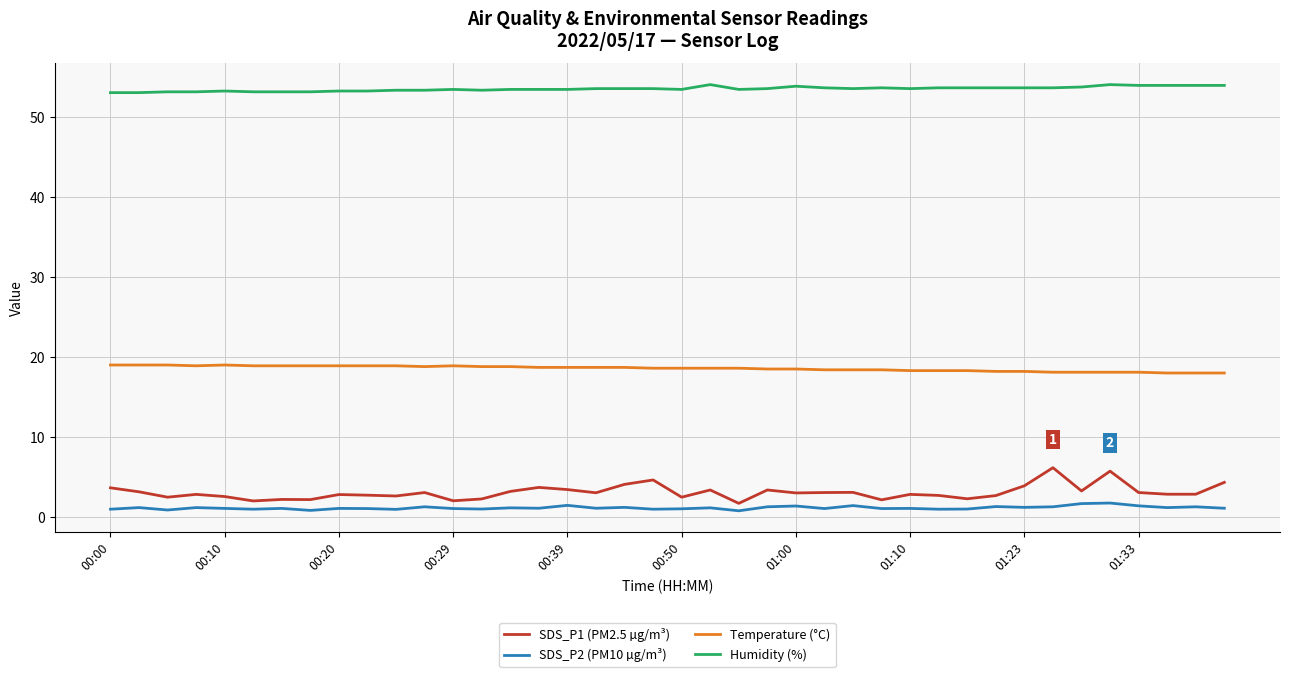

Count the number of categories in the chart.

40